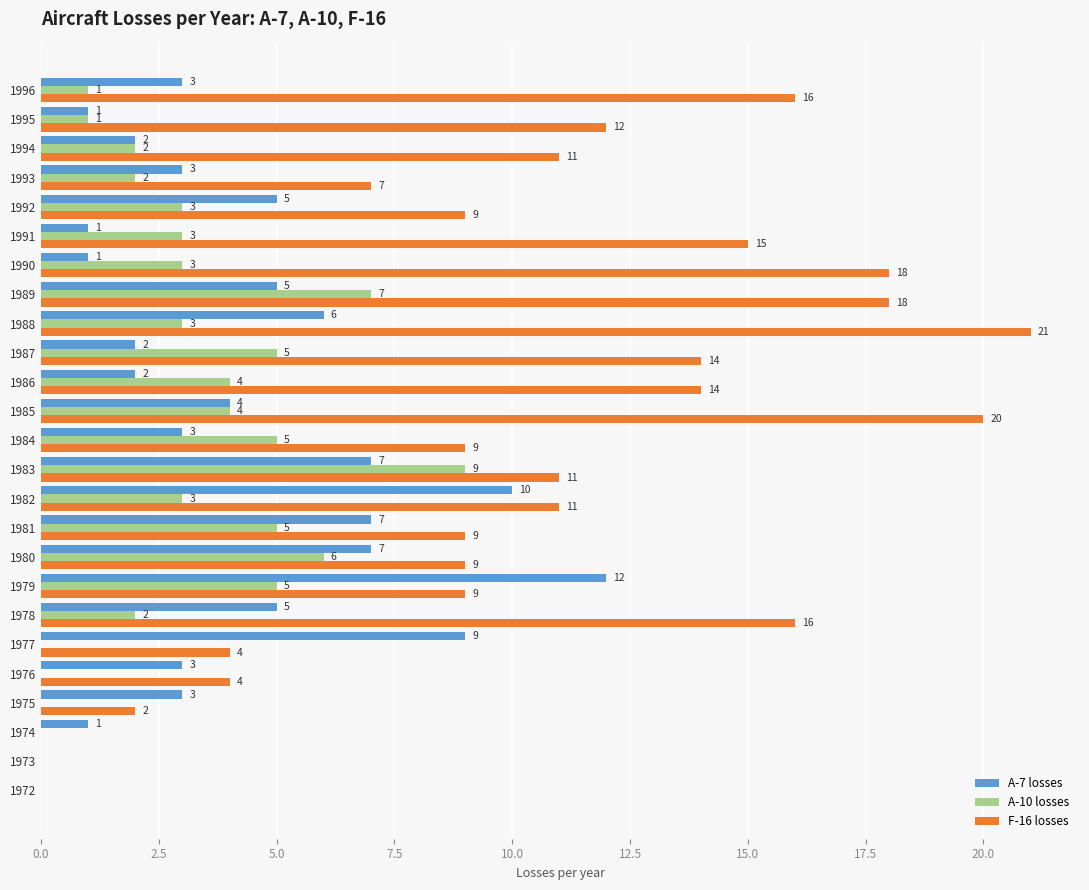

How many A-10 losses values are between 1 and 5?

16